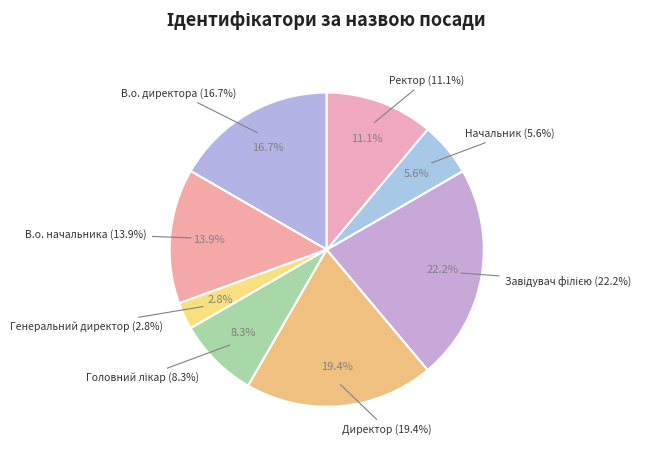

How many segments does this pie chart have?

8